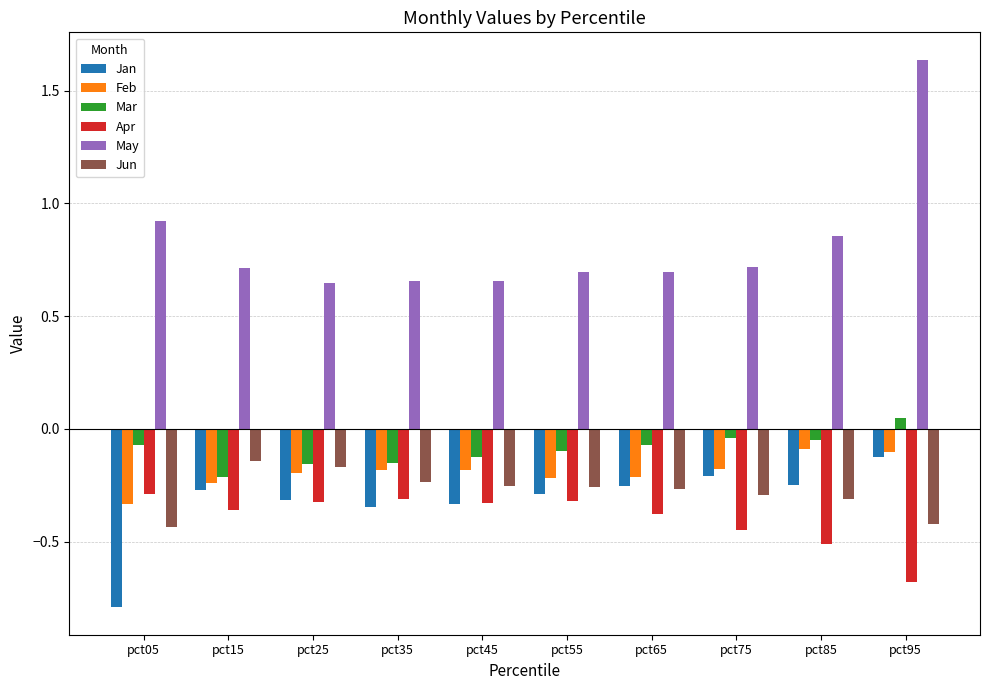

What is the sum of all May values?

8.2